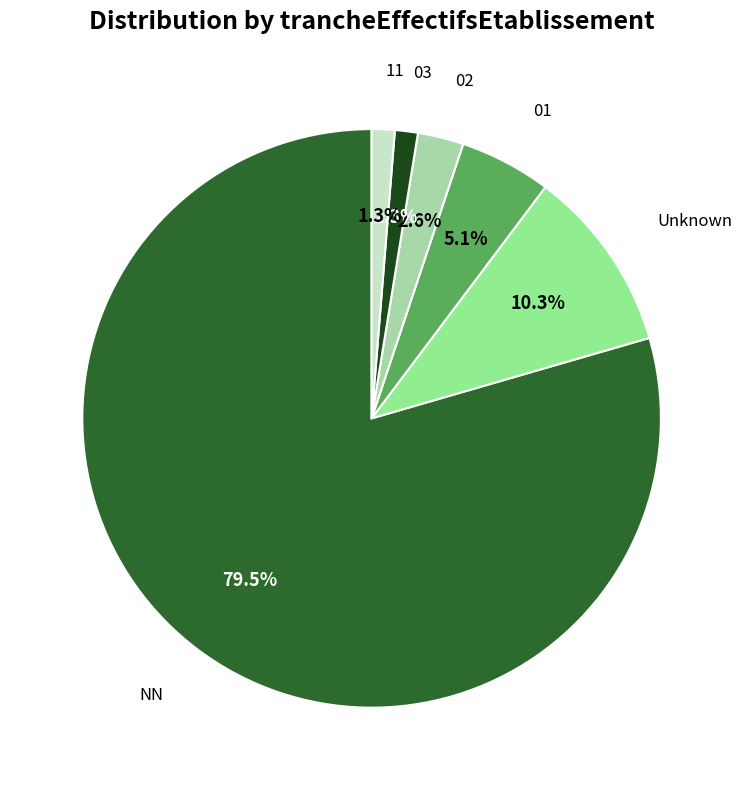

Is there any slice that represents more than half of the pie?

Yes